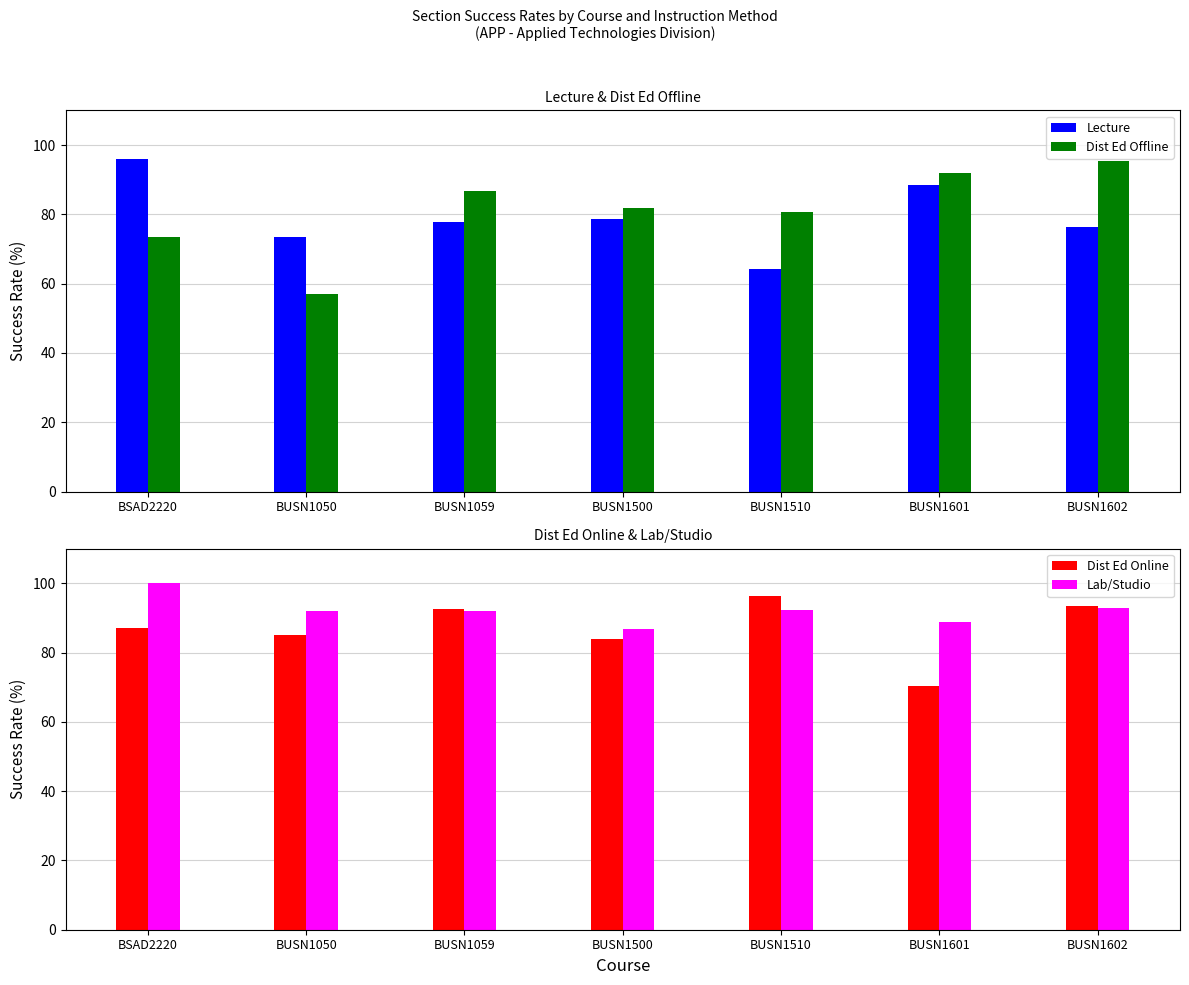

Is it true that Dist Ed Offline equals 57.1 at BUSN1050?

True